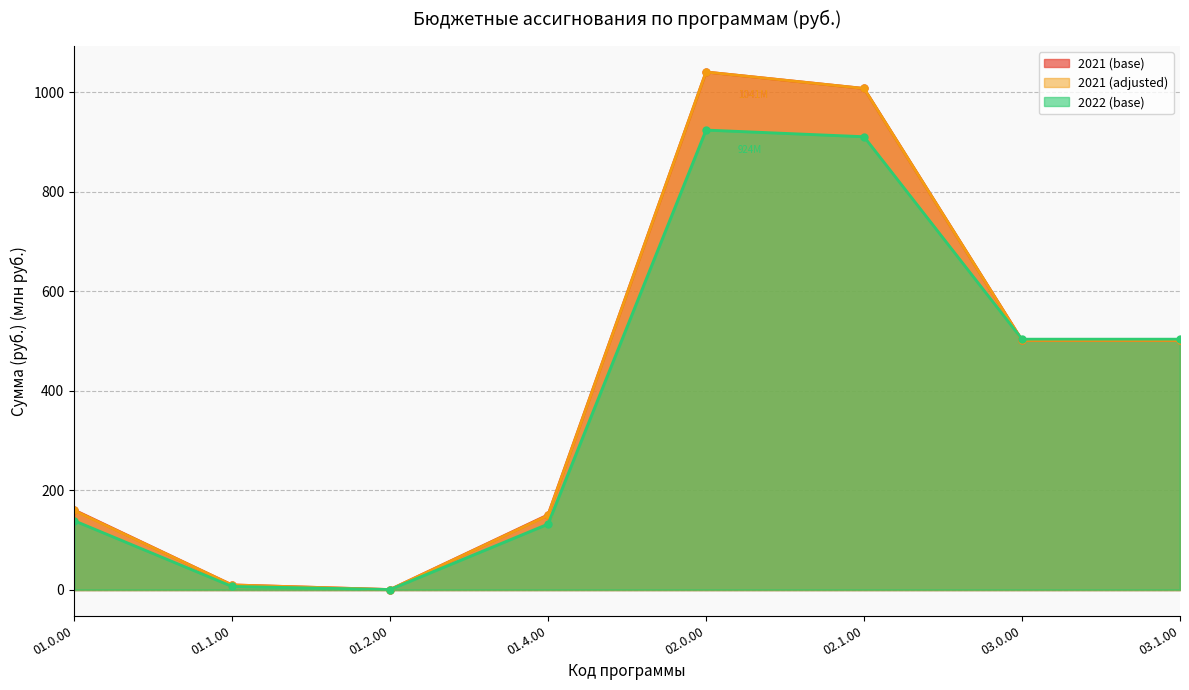

Reading left to right, what are all the values shown in this chart?

2021 (base): 160.5	9.6	0.3	150.6	1040.8	1007.7	501.4	501.4
2021 (adjusted): 159.5	9.6	0.3	149.5	1040.8	1007.7	501.4	501.4
2022 (base): 138.9	6.6	0.3	132.0	924.1	910.7	503.7	503.7